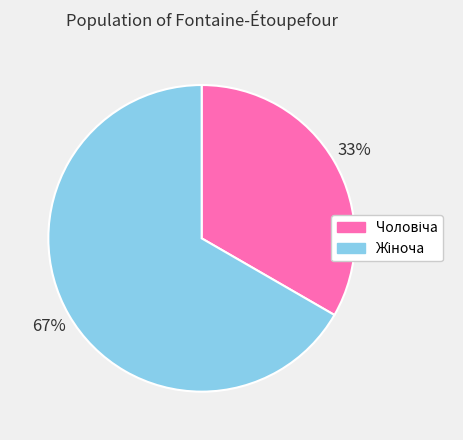

To the nearest percent, what is the average slice percentage?

50%